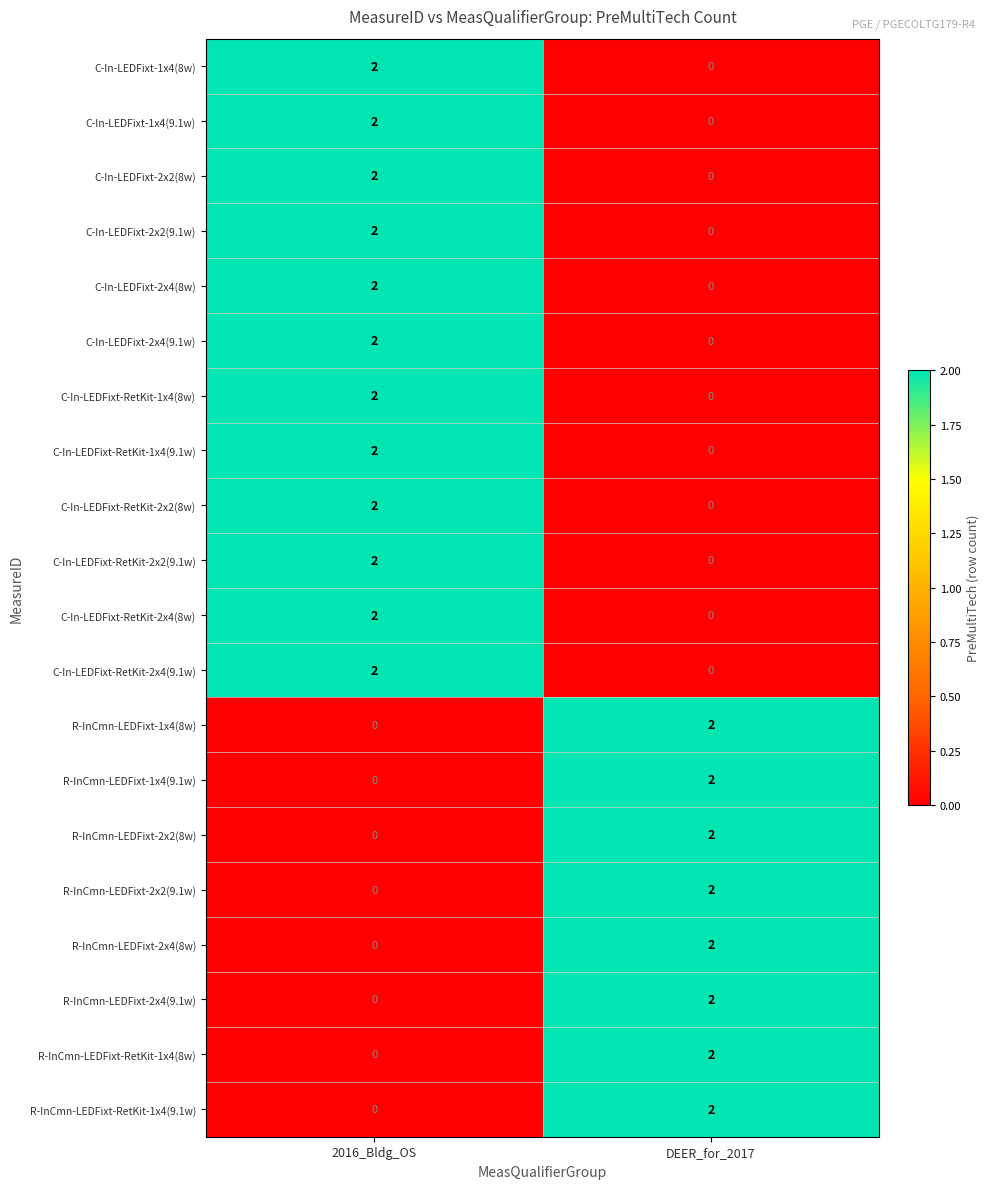

How many data points does each series have?

2